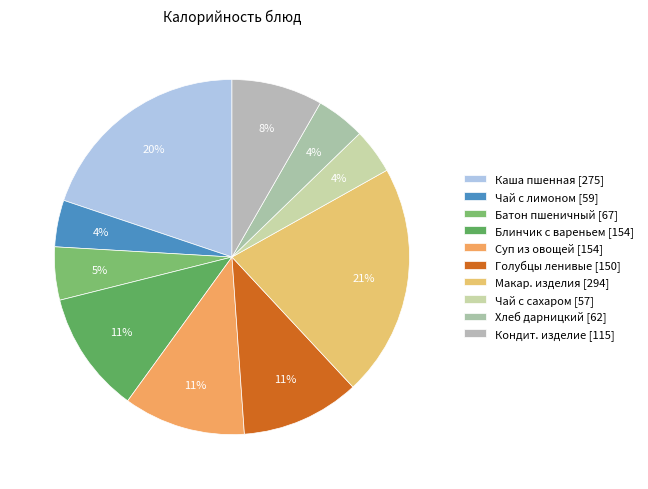

Count the number of slices in the pie.

10